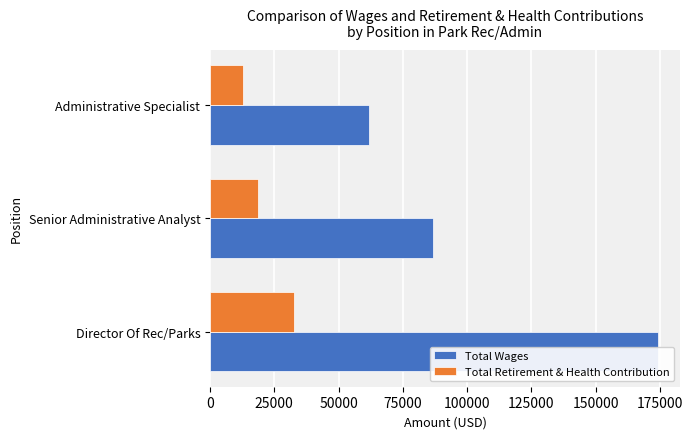

List the series in order of their peak value, lowest first.

Total Retirement & Health Contribution, Total Wages